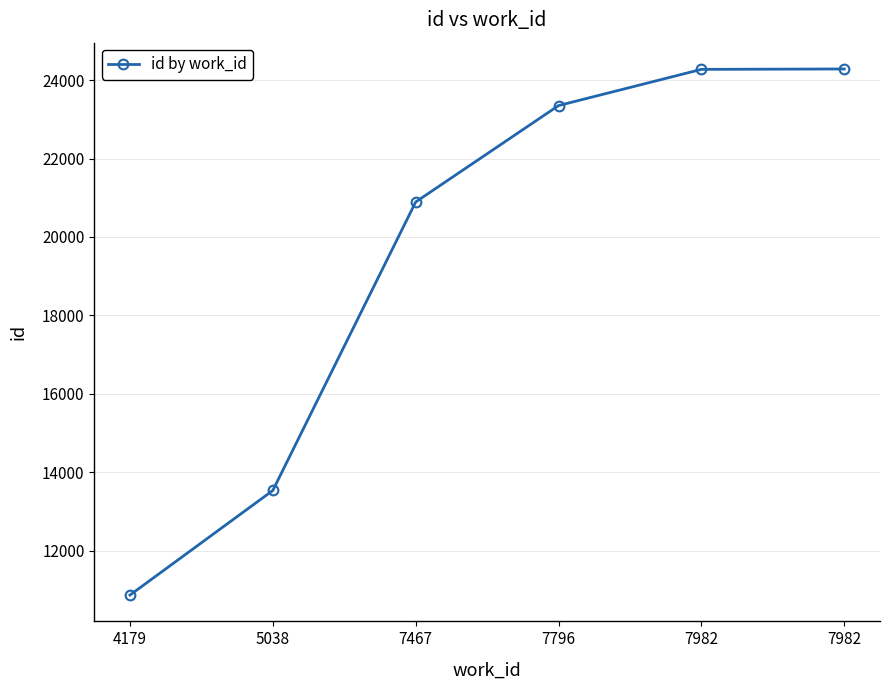

How many lines are shown in the chart?

1